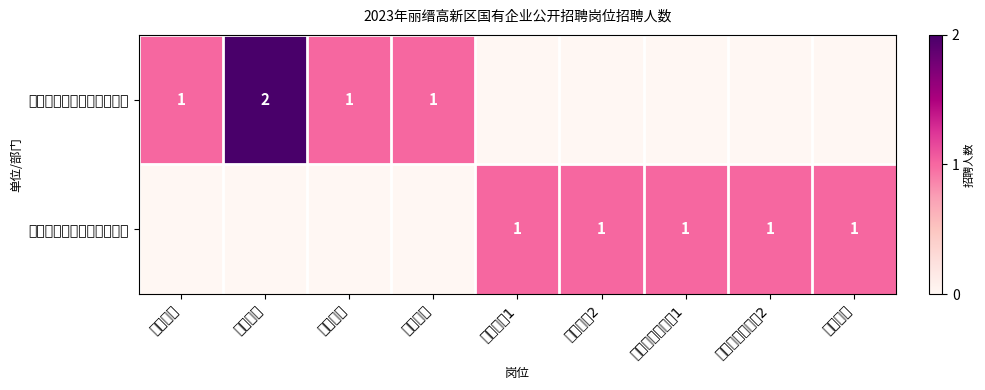

Is it true that 浙江丽缙园区管理有限公司 equals 2 at 综合管理1?

False